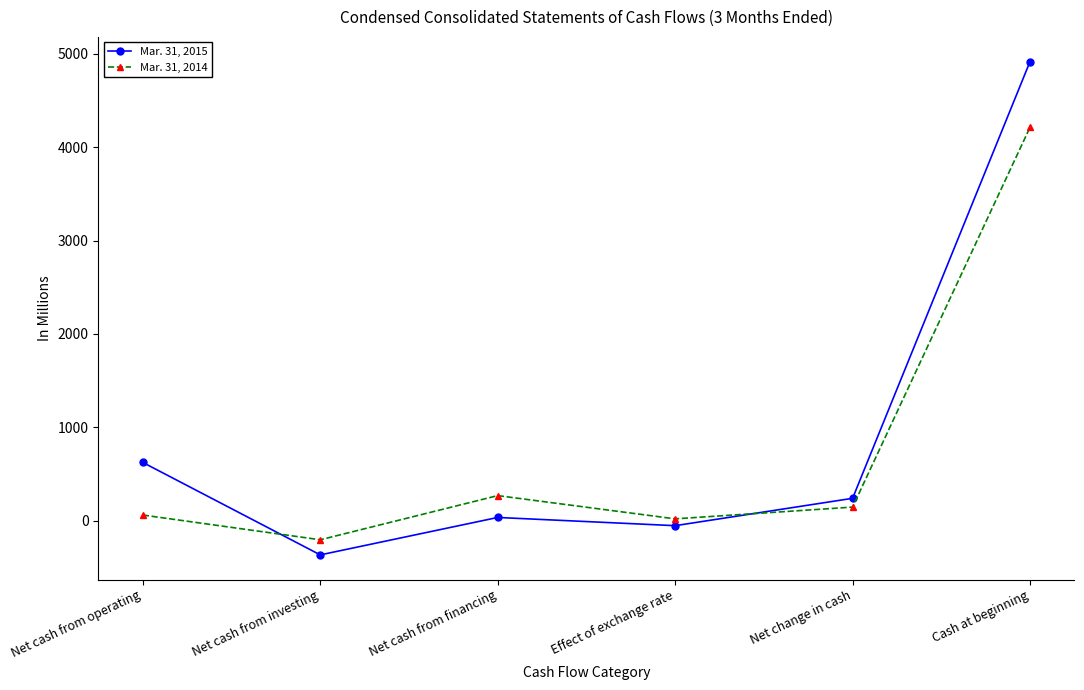

What is the value of the Mar. 31, 2014 point at the 2nd from the left?

-204